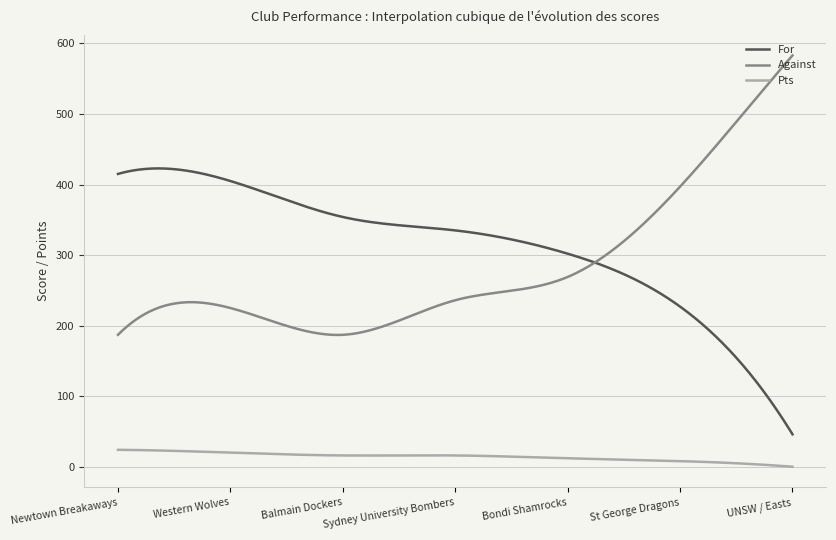

Which series has the largest total across all categories?

For